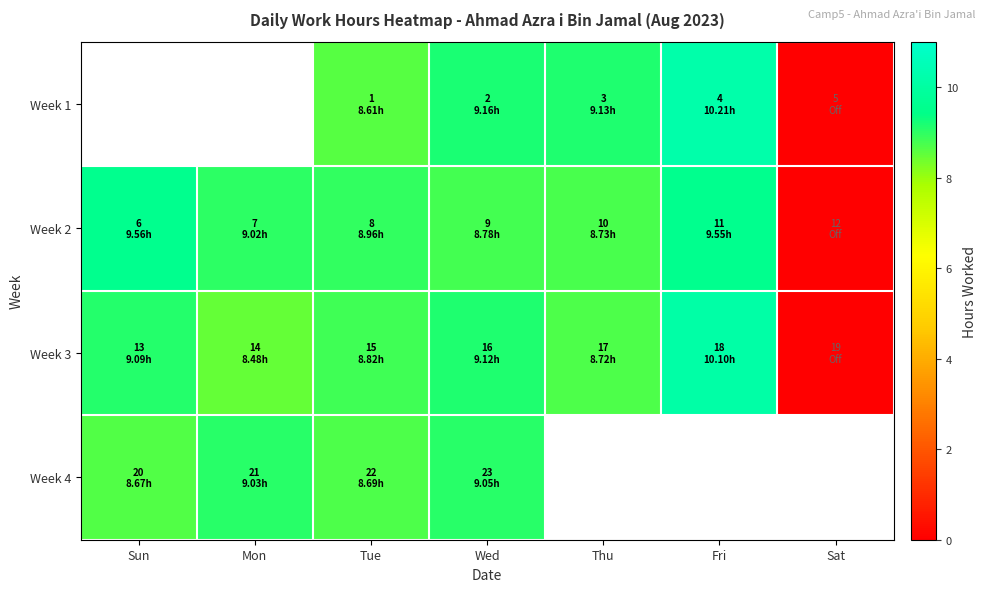

Rank the categories by Week 3 value from lowest to highest.

Sat, Mon, Thu, Tue, Sun, Wed, Fri